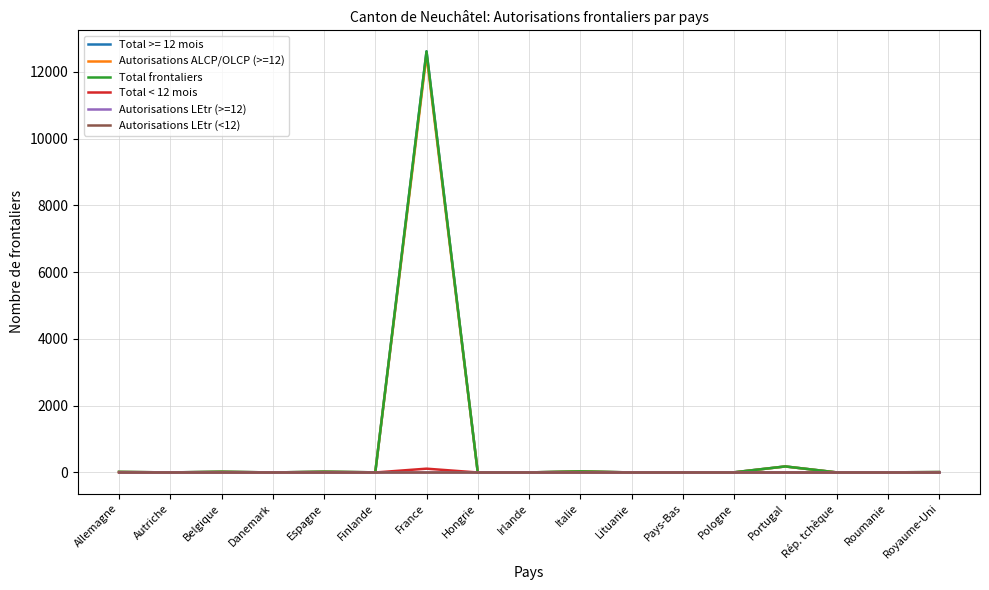

Is this an area chart (filled region under the line)?

No